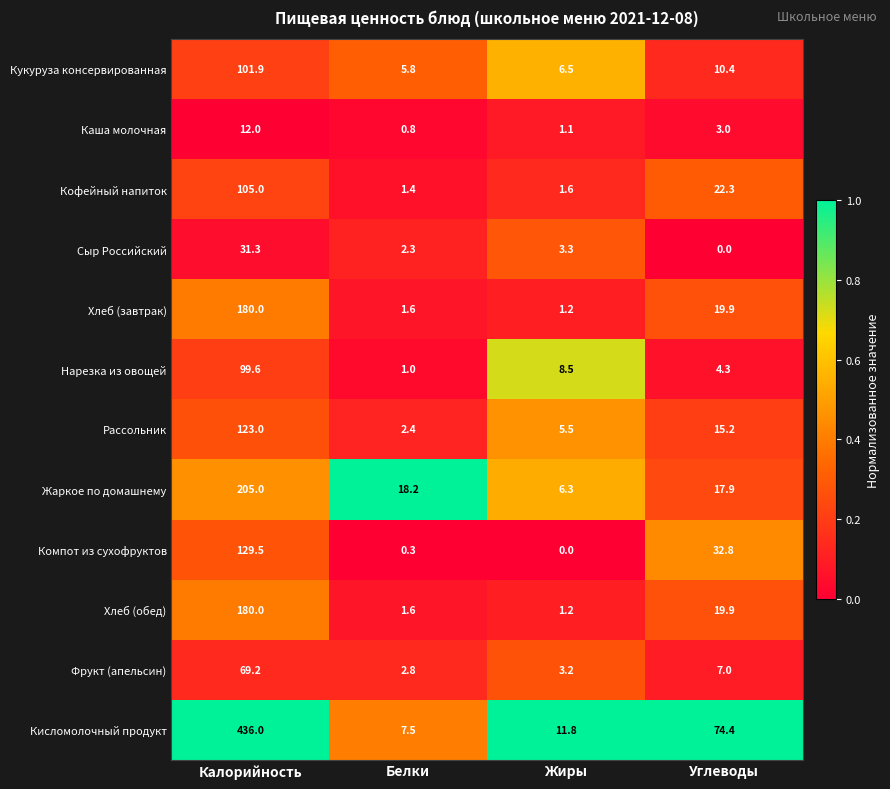

List the labels in order of Фрукт (апельсин) value, largest first.

Калорийность, Углеводы, Жиры, Белки